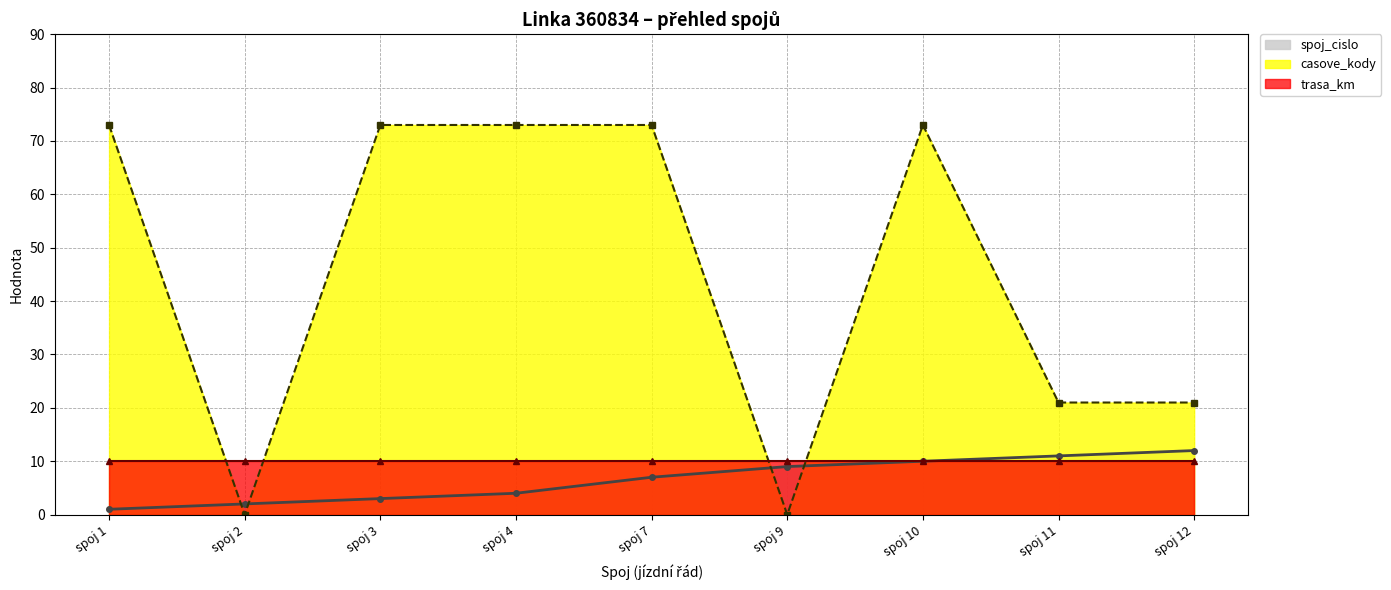

The value of casove_kody at spoj 1 is 41. True or false?

False